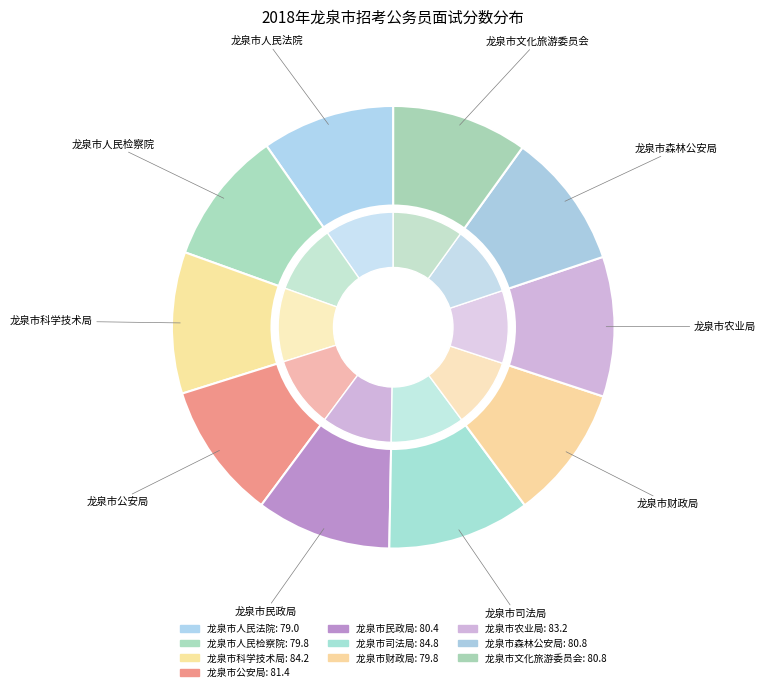

Which category has the smallest portion of the pie?

龙泉市人民法院